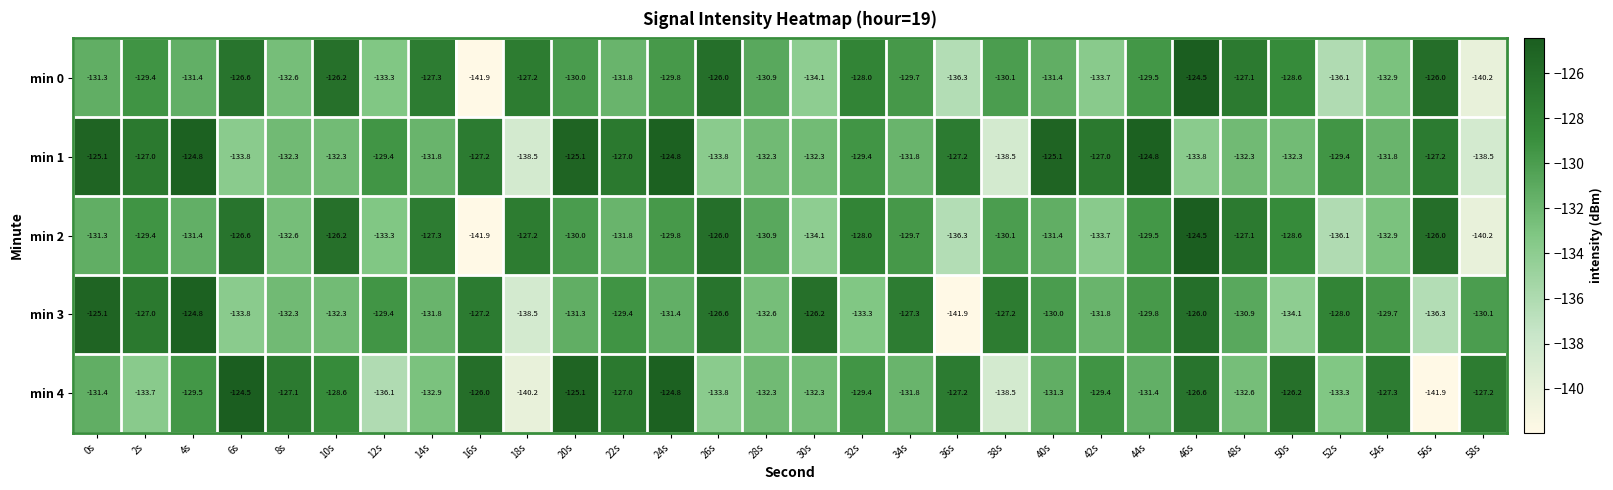

What is the difference between the highest and lowest values at 38s?

11.3